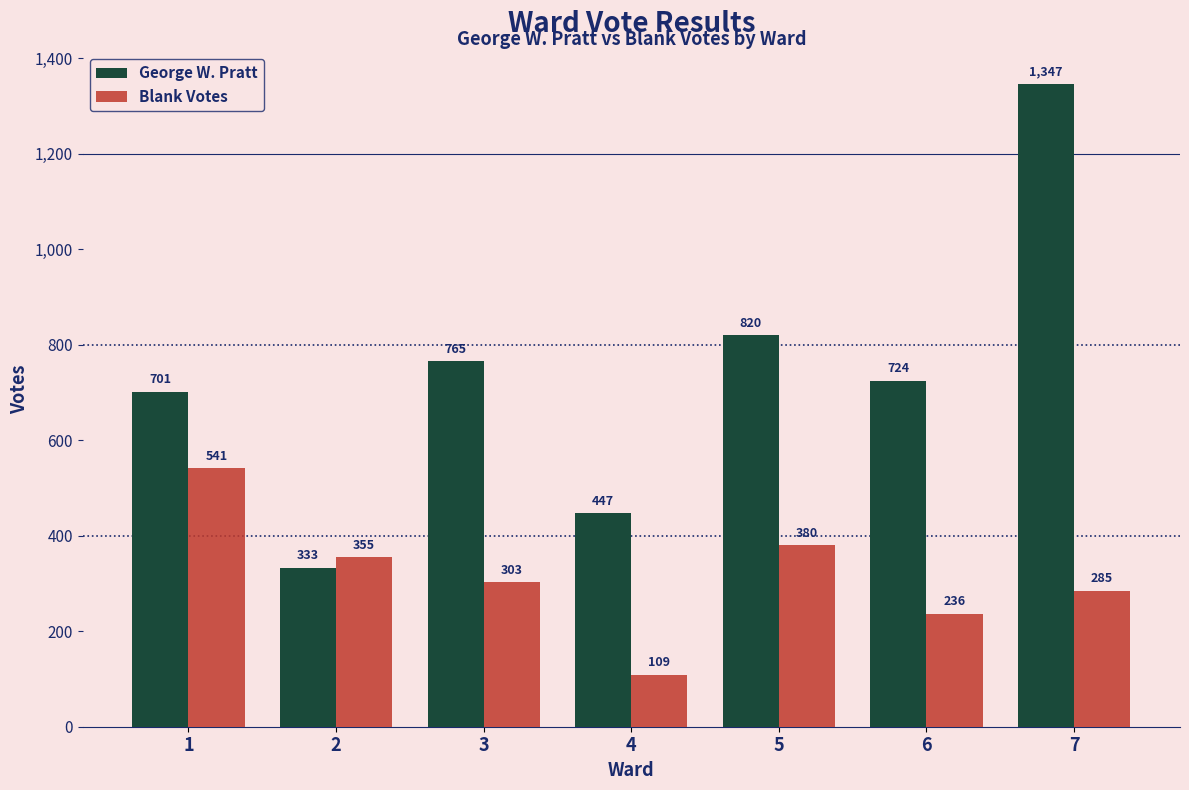

What value does the George W. Pratt series have at 2, to the nearest 10?

330